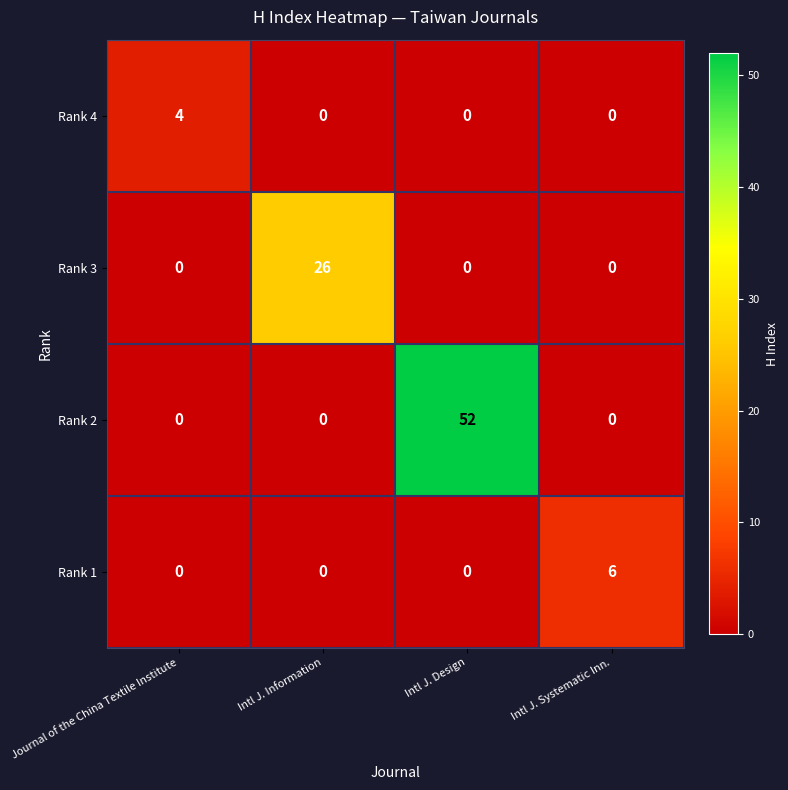

Reading left to right, transcribe all the data shown in this chart.

Rank 4: Journal of the China Textile Institute=4	Intl J. Information=0	Intl J. Design=0	Intl J. Systematic Inn.=0
Rank 3: Journal of the China Textile Institute=0	Intl J. Information=26	Intl J. Design=0	Intl J. Systematic Inn.=0
Rank 2: Journal of the China Textile Institute=0	Intl J. Information=0	Intl J. Design=52	Intl J. Systematic Inn.=0
Rank 1: Journal of the China Textile Institute=0	Intl J. Information=0	Intl J. Design=0	Intl J. Systematic Inn.=6